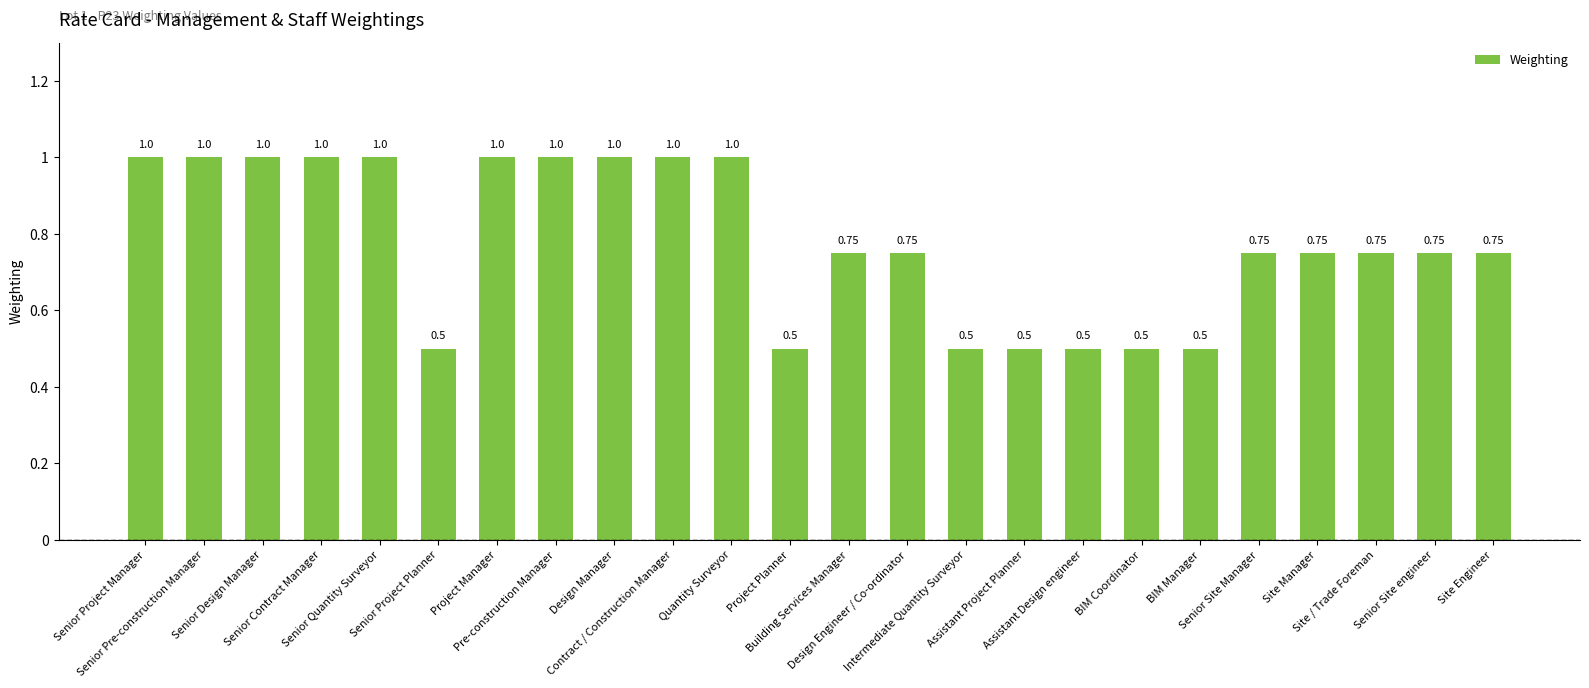

What is the smallest value displayed?

0.5